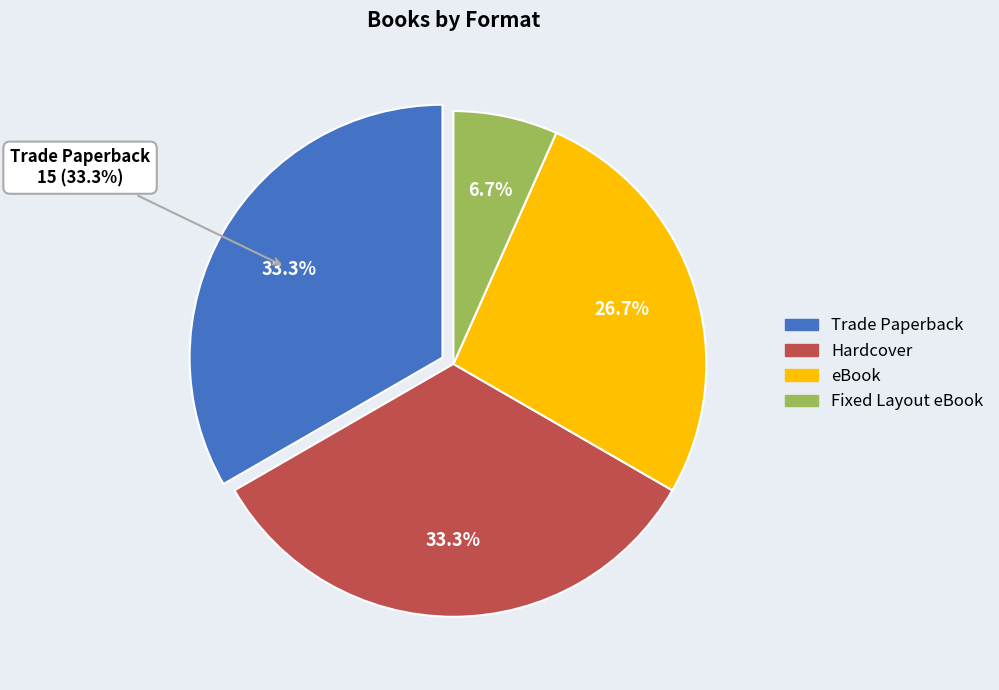

Which slice is the smallest?

Fixed Layout eBook